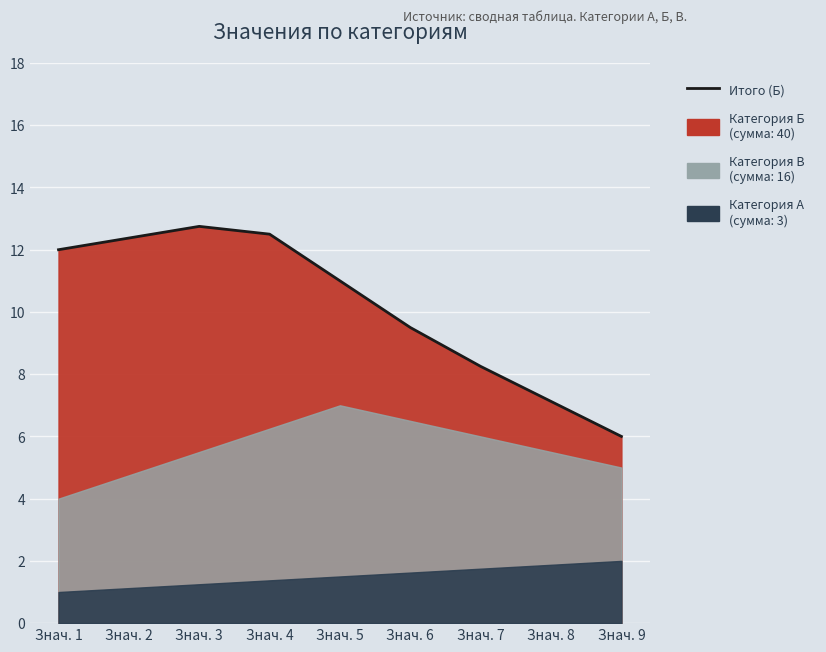

What is the change in value from Знач. 1 to Знач. 6?

-2.5